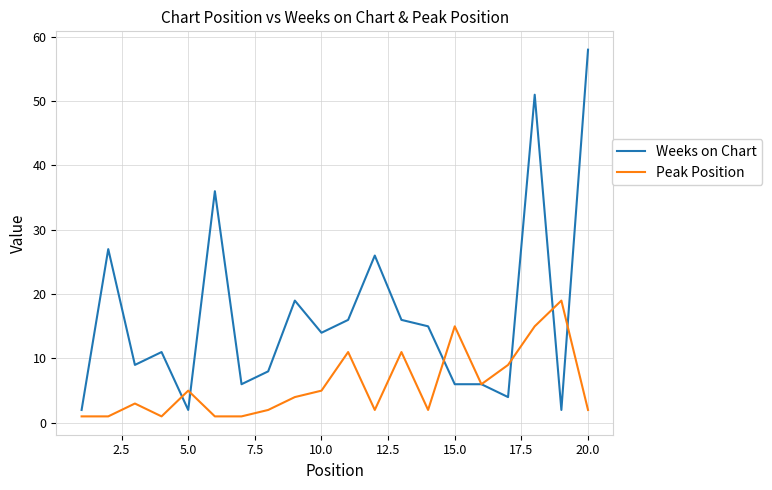

Which series has the widest spread of values?

Weeks on Chart